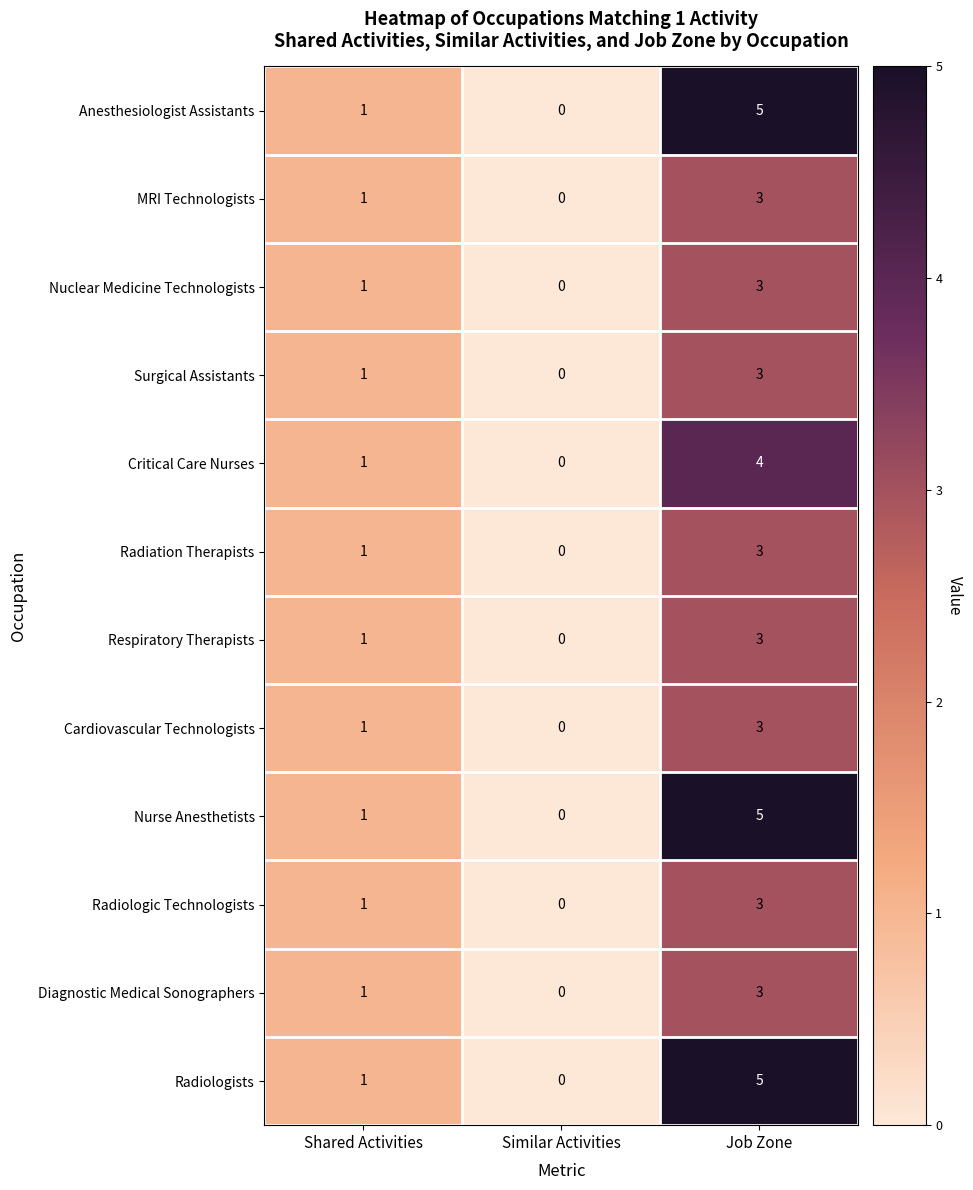

What is the total value across all series at Shared Activities?

12